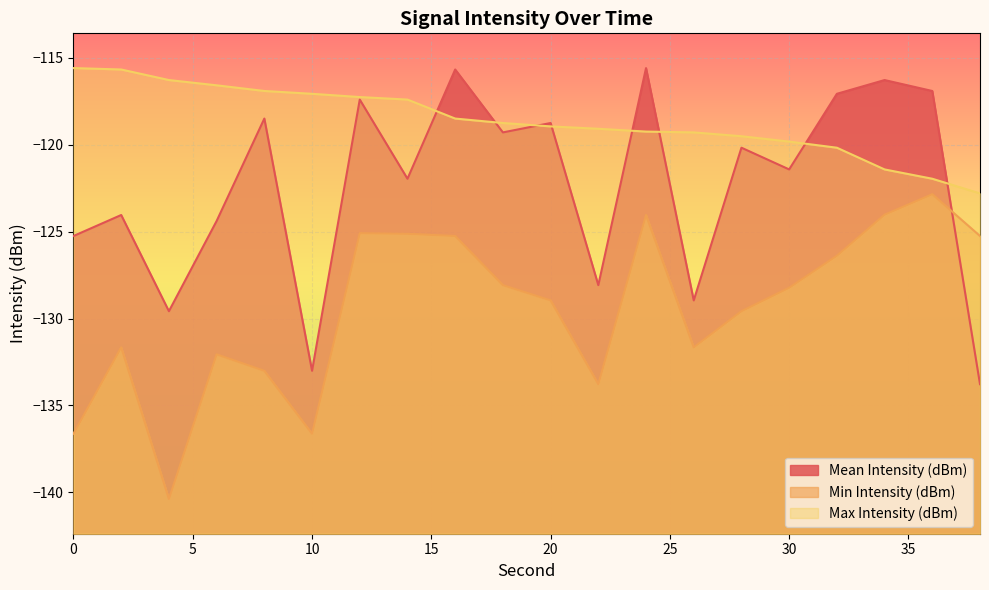

Which has a higher value, 32 or 6?

32